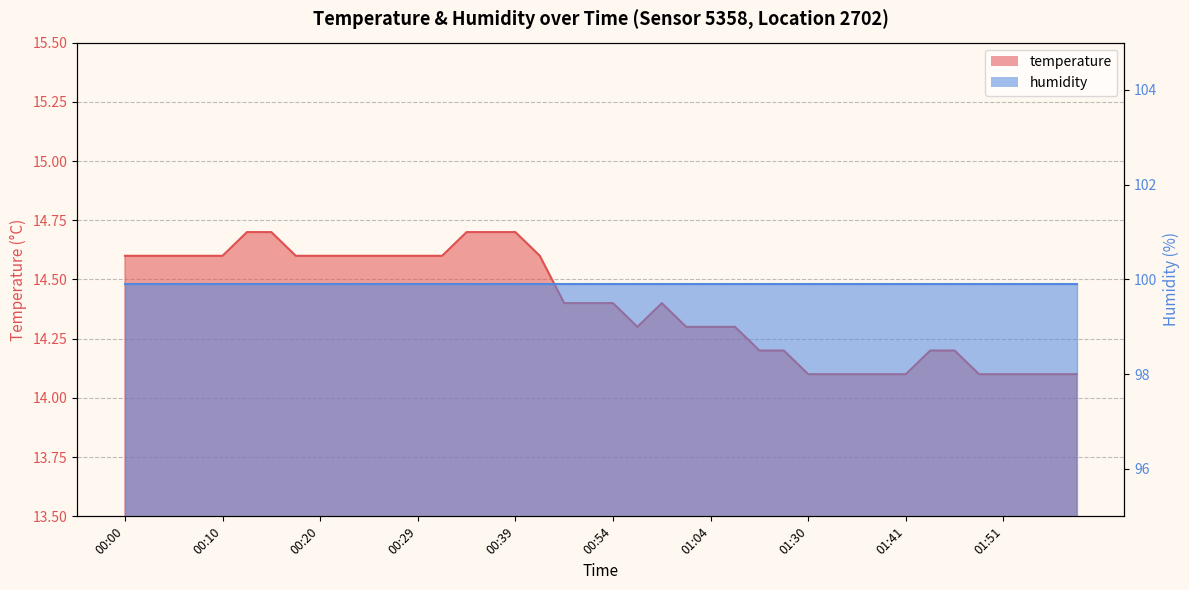

The value at 01:20 is 14.3. True or false?

True